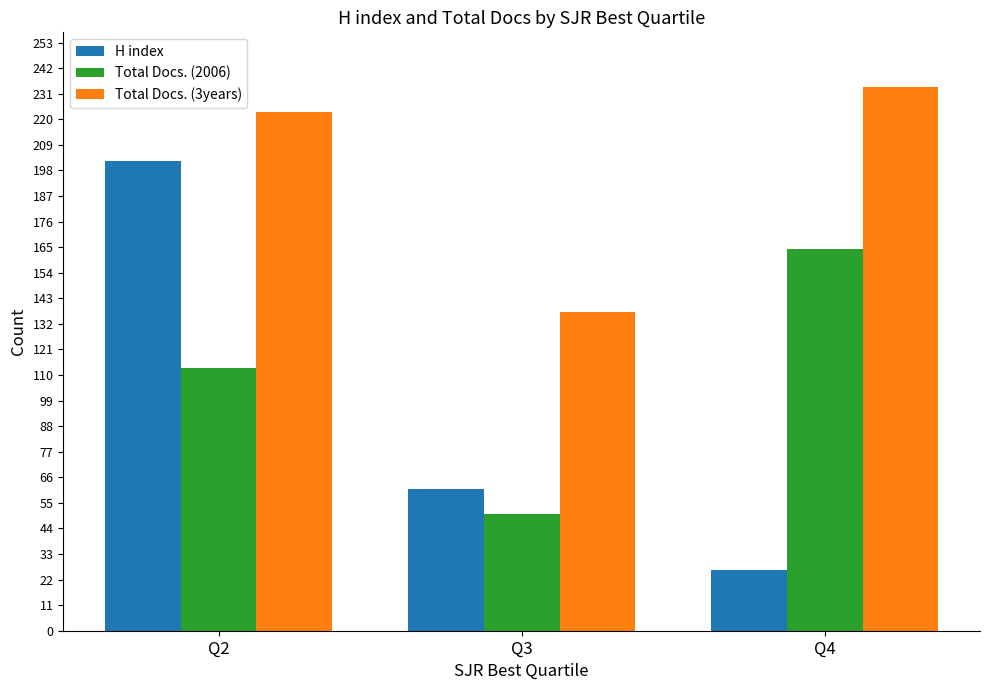

How many categories are shown in the chart?

3